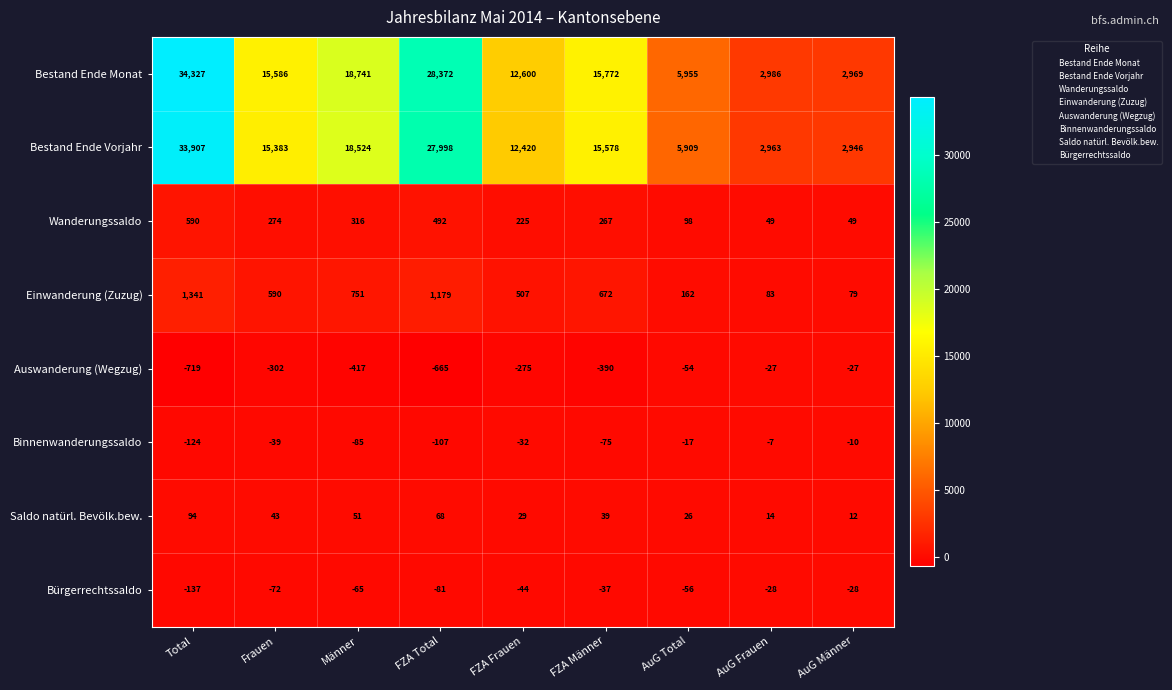

Which label corresponds to the largest value in the chart?

Total